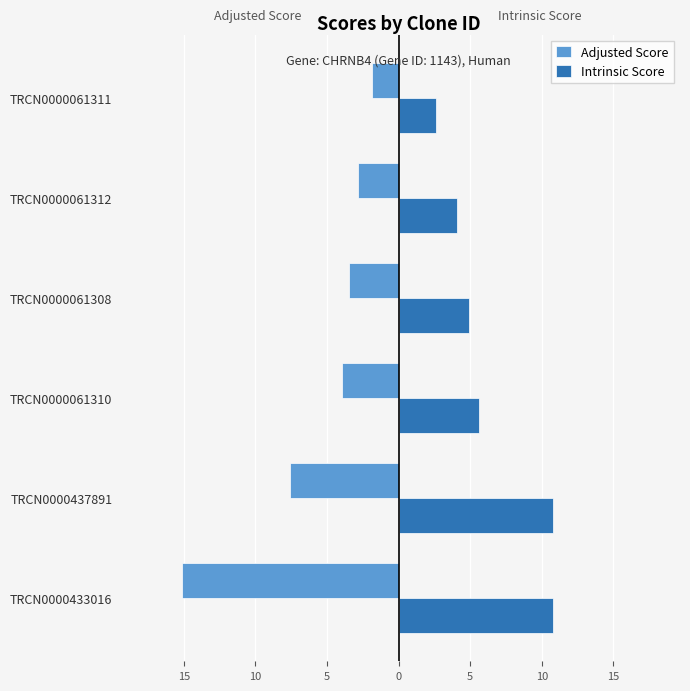

What is the sum of all Adjusted Score values?

-34.8